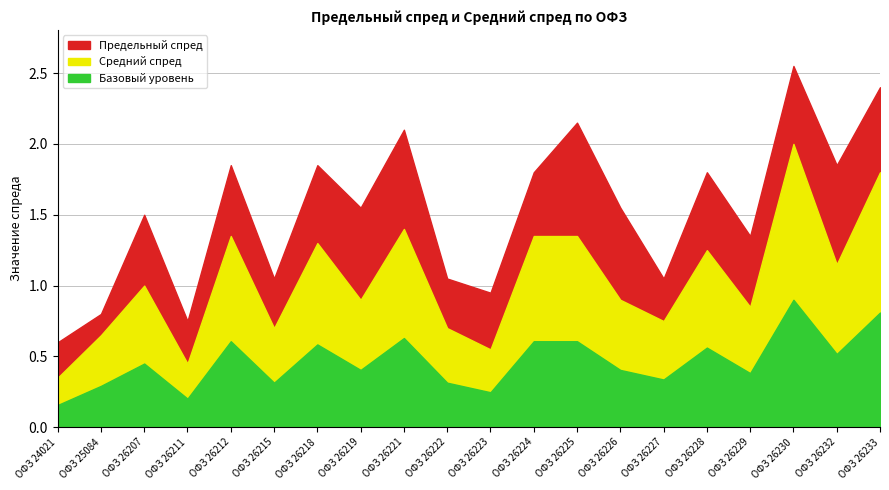

What is the value of the Средний спред point at the 12th from the left?

1.4